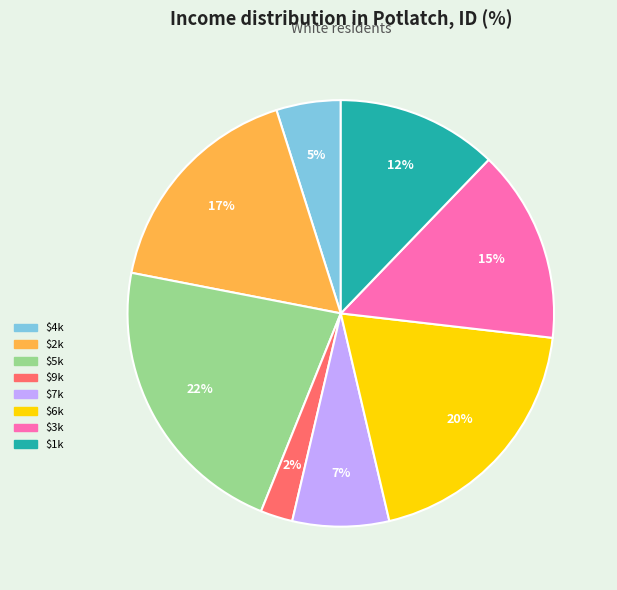

To the nearest percent, what is the average slice percentage?

12%